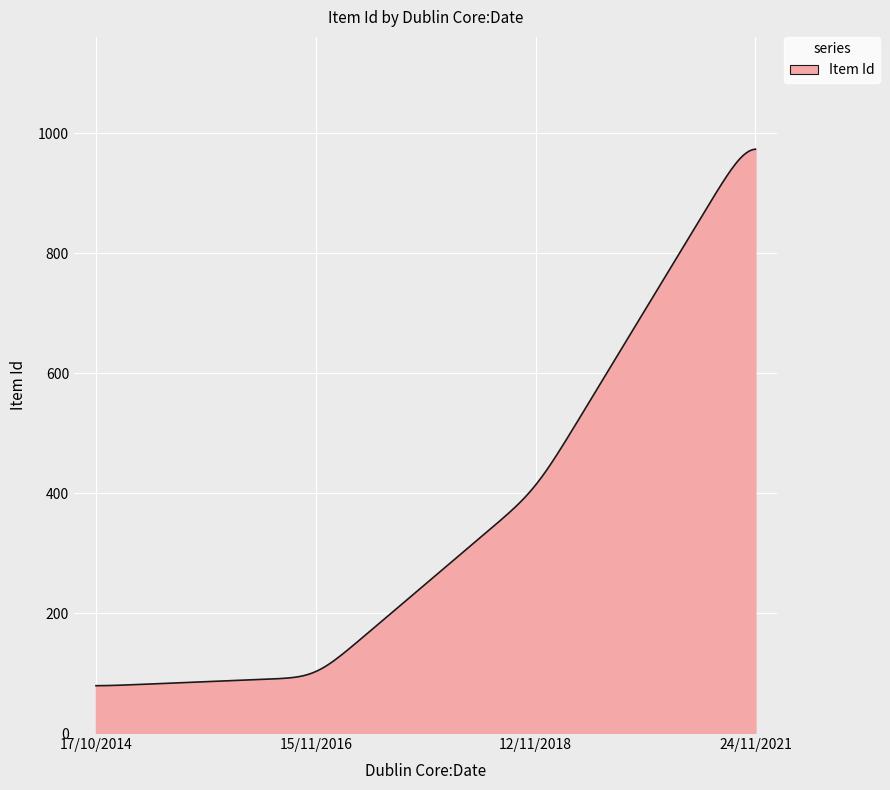

Count the number of data series in this chart.

1